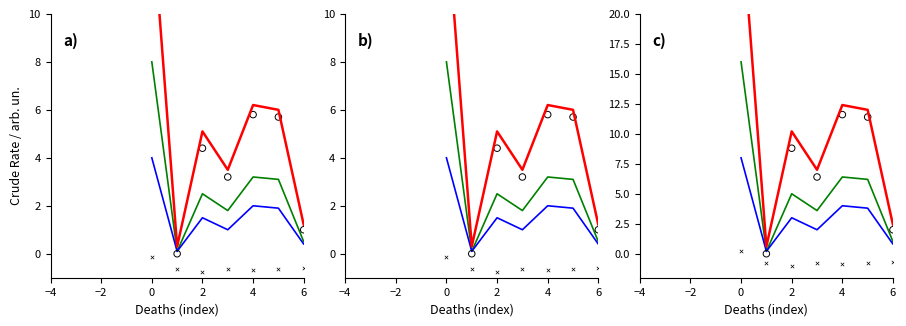

Is the value of Crude Rate residuals at 6 greater than the value of Fit at 4?

No